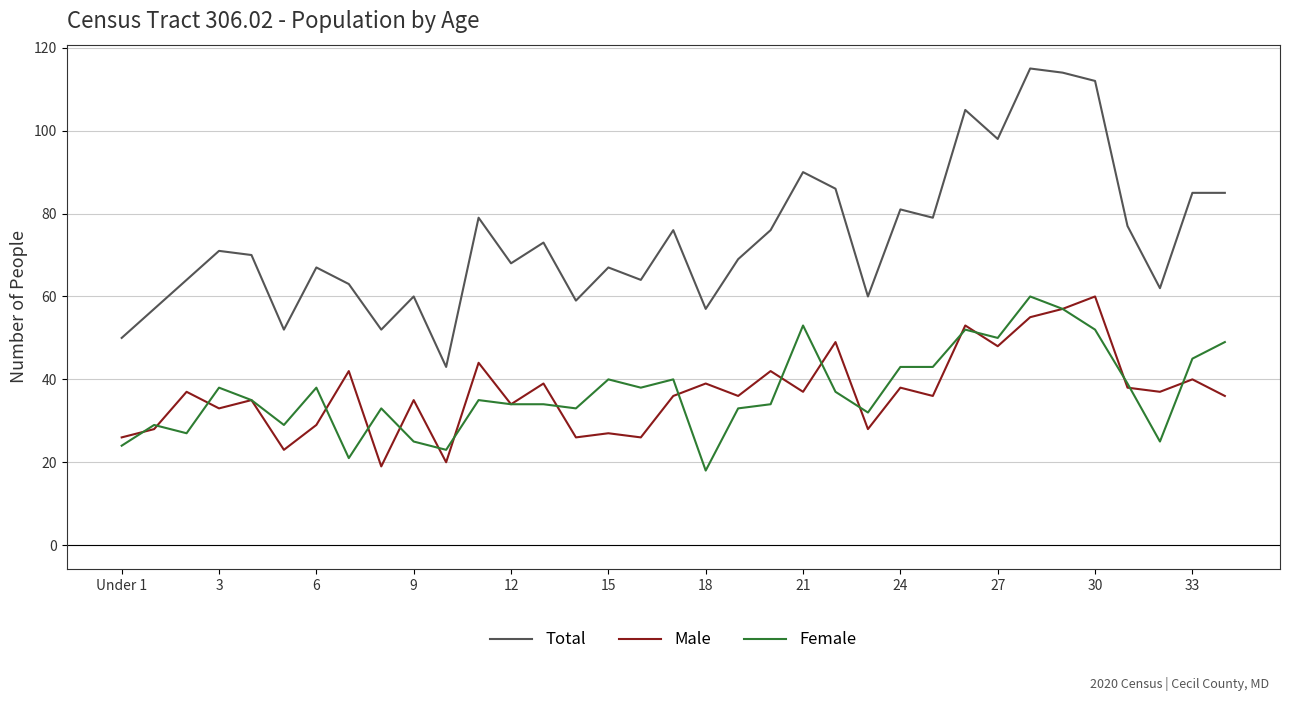

What are all the series names shown in the legend?

Total, Male, Female